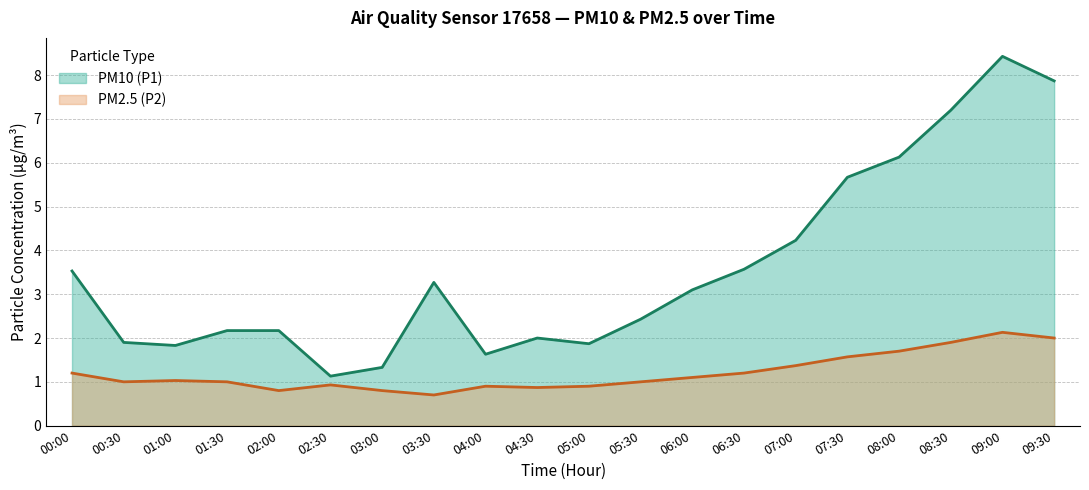

What is the difference between the maximum and minimum values in the PM2.5 (P2) (line) series?

1.4